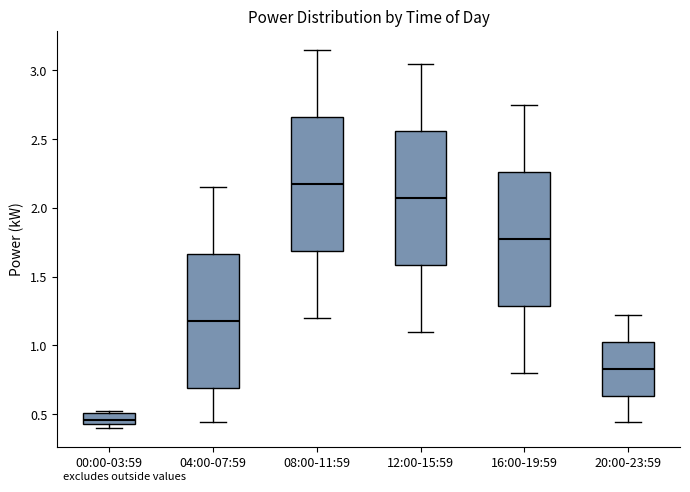

Where is the lower edge of the box for 04:00-07:59 on the y-axis? The values are not printed on the chart, so give them approximately, as read against the axis.

0.70